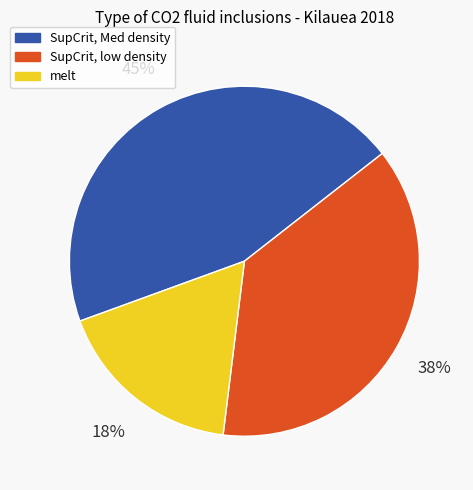

Approximately how many times larger is the value at SupCrit, low density compared to SupCrit, Med density?

0.8